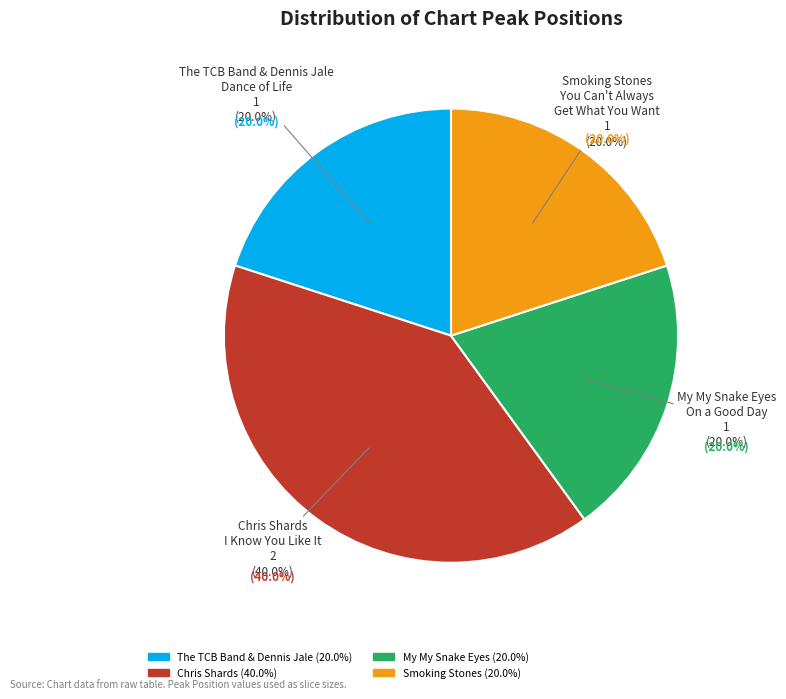

Does any single category account for the majority?

No